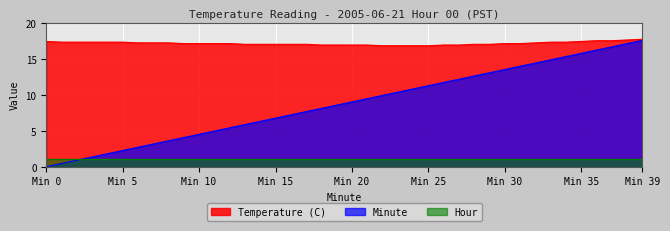

What is the difference between the maximum and second lowest values in the Minute series?

17.1